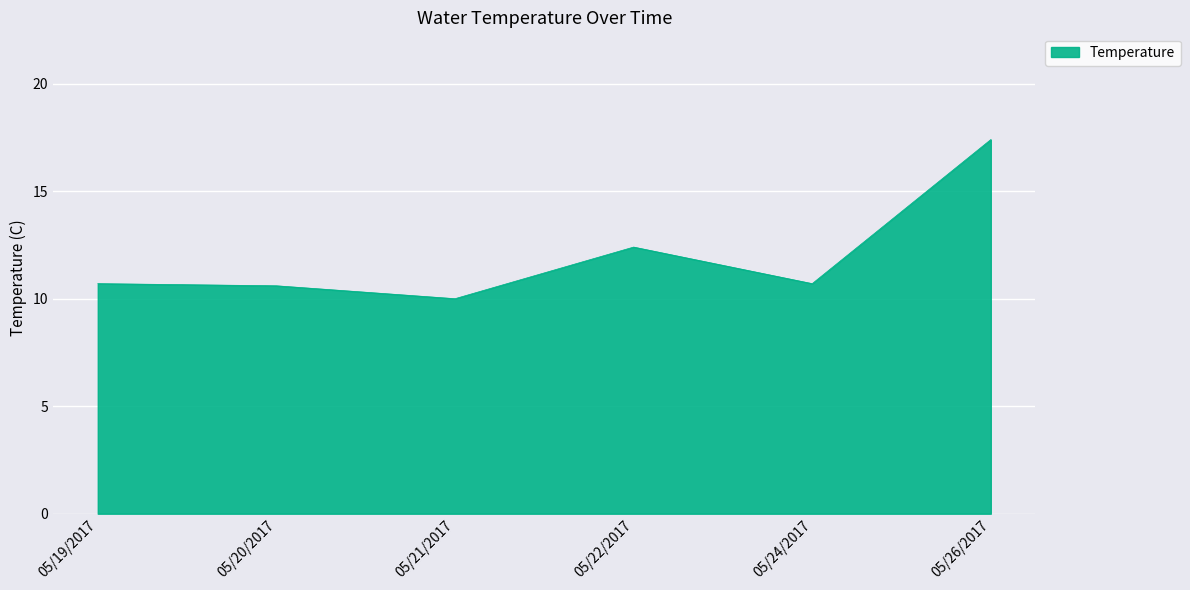

Reading left to right, list all the values displayed in this chart.

05/19/2017=10.7	05/20/2017=10.6	05/21/2017=10.0	05/22/2017=12.4	05/24/2017=10.7	05/26/2017=17.4